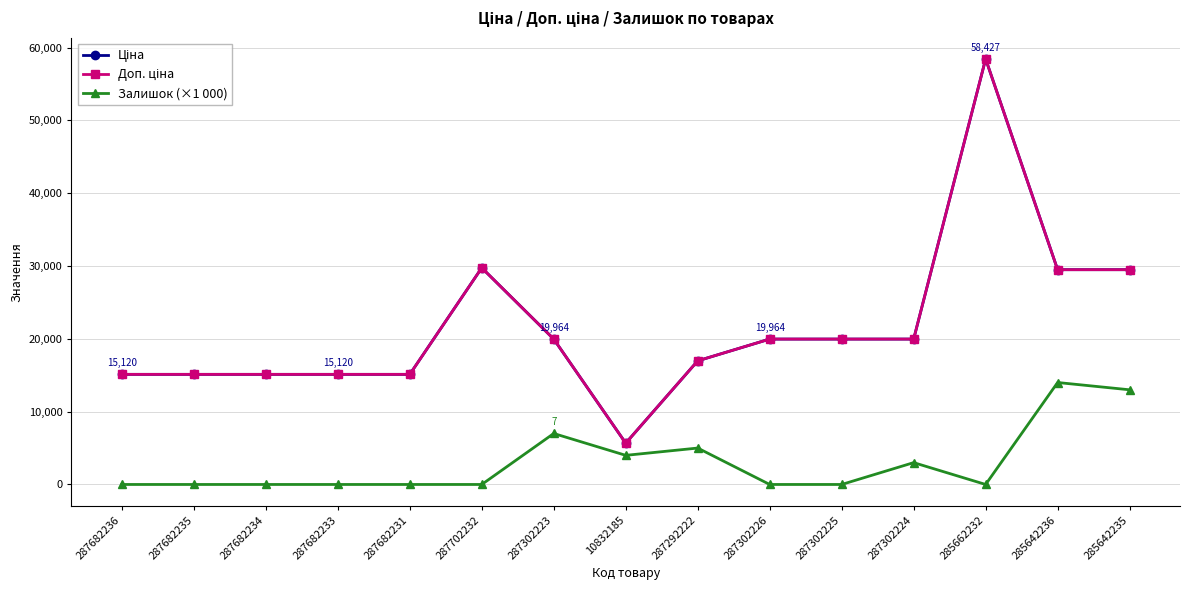

Is this an area chart (filled region under the line)?

No